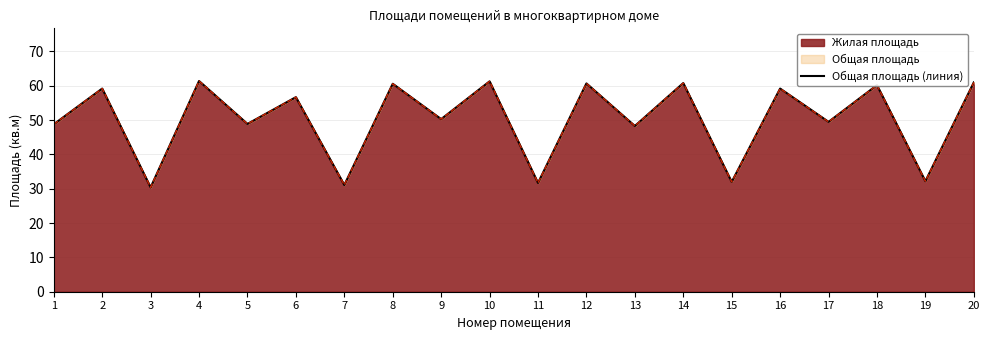

Which label corresponds to the largest value in the chart?

4